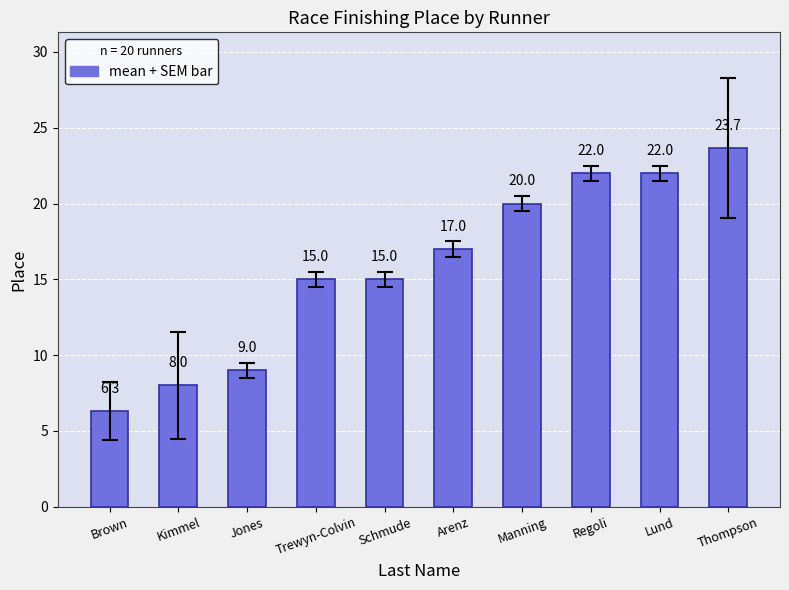

What is the change in value from Kimmel to Thompson?

+15.7